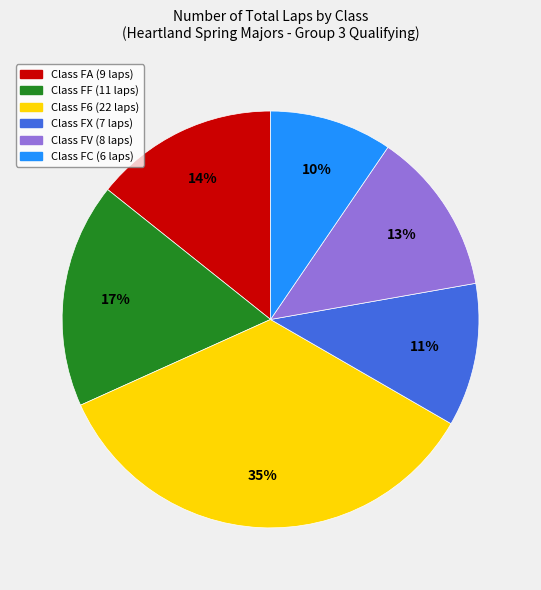

To the nearest percent, what is the difference between the largest and smallest slice percentages?

25%